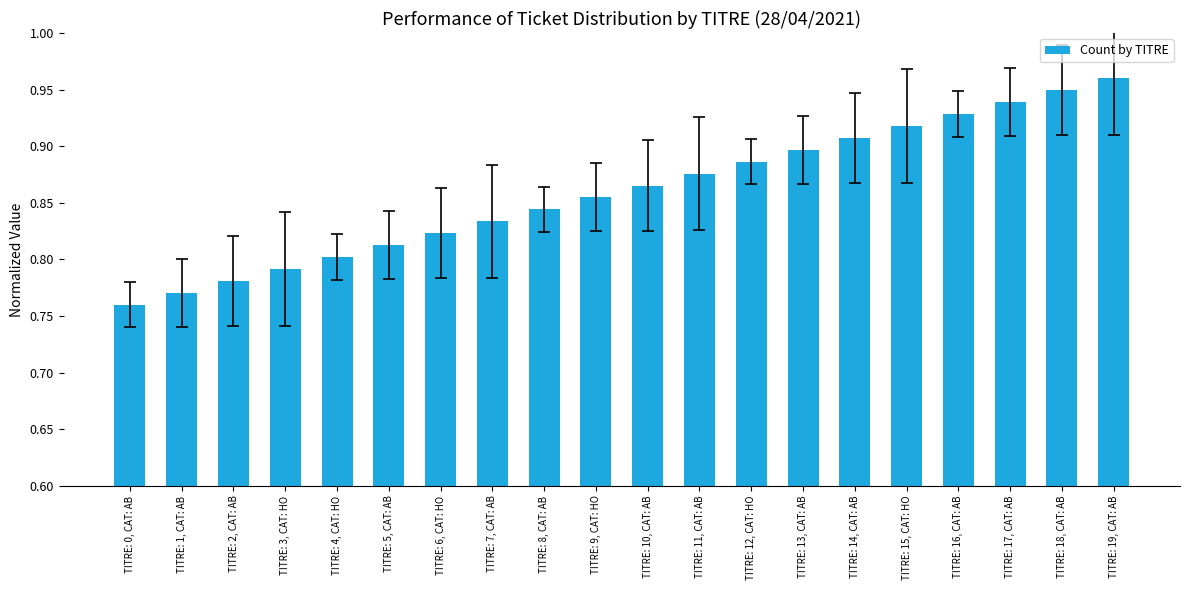

What is the sum of all values?

17.2